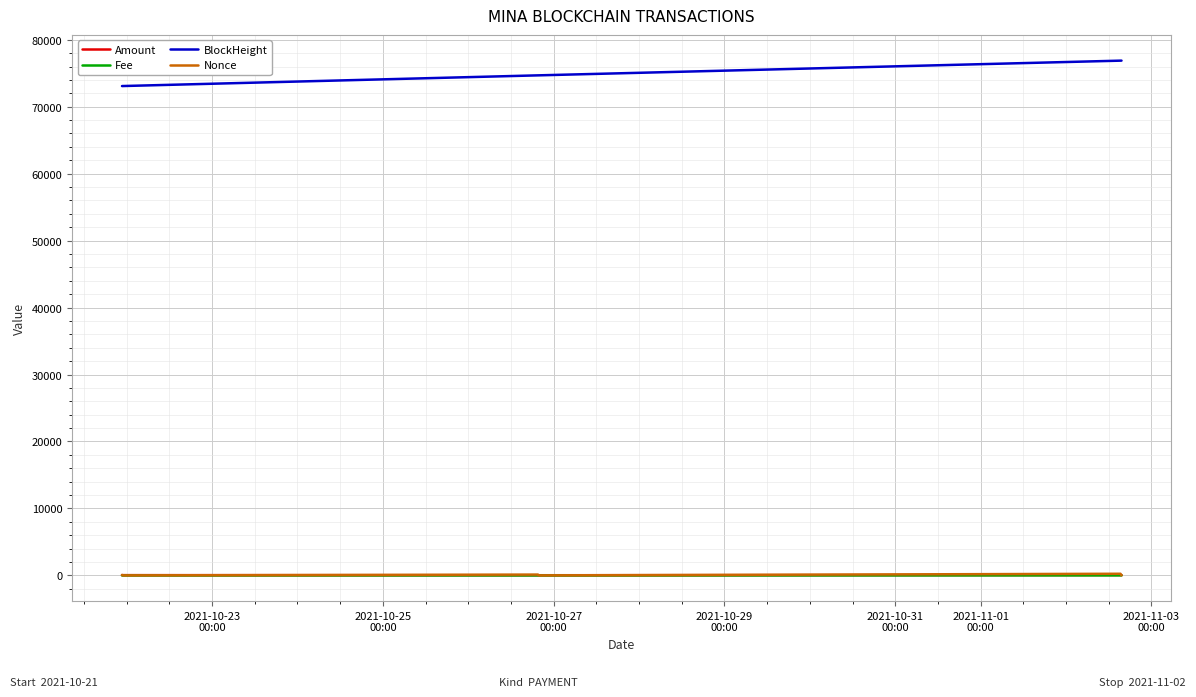

What is the minimum value for BlockHeight?

73084.0